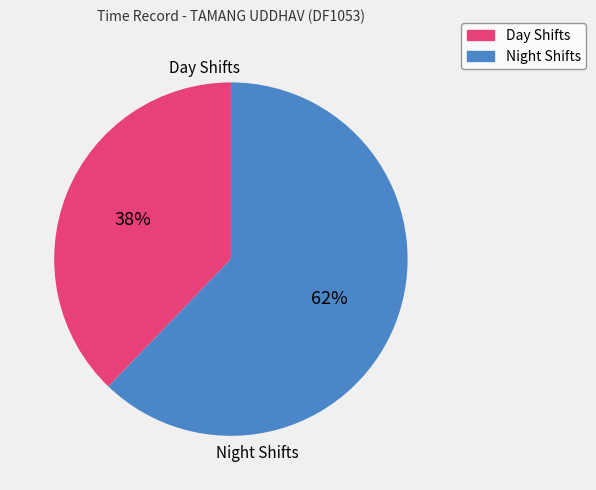

Is there any slice that represents more than half of the pie?

Yes